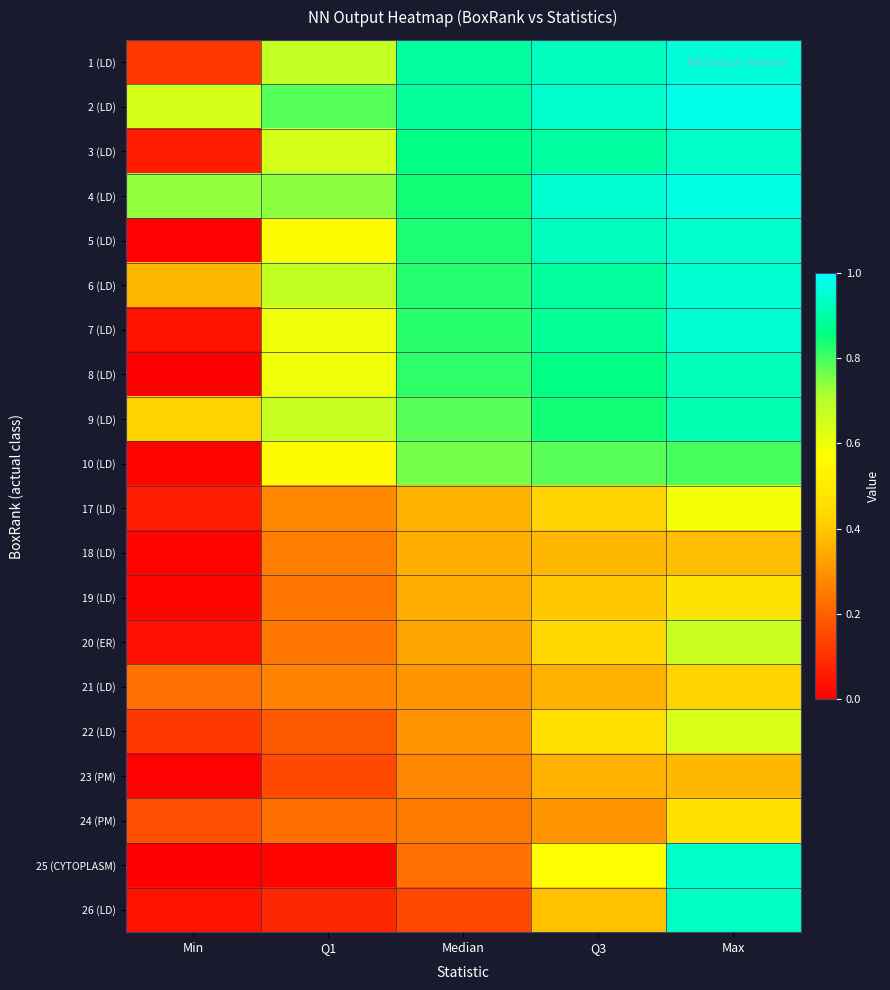

Reading right to left, transcribe all the data shown in this chart.

1 (LD): Max=1.0	Q3=0.9	Median=0.9	Q1=0.7	Min=0.1
2 (LD): Max=1.0	Q3=0.9	Median=0.9	Q1=0.8	Min=0.6
3 (LD): Max=0.9	Q3=0.9	Median=0.9	Q1=0.6	Min=0.1
4 (LD): Max=1.0	Q3=0.9	Median=0.8	Q1=0.7	Min=0.7
5 (LD): Max=0.9	Q3=0.9	Median=0.8	Q1=0.6	Min=0.0
6 (LD): Max=0.9	Q3=0.9	Median=0.8	Q1=0.7	Min=0.4
7 (LD): Max=1.0	Q3=0.9	Median=0.8	Q1=0.6	Min=0.0
8 (LD): Max=0.9	Q3=0.9	Median=0.8	Q1=0.6	Min=0.0
9 (LD): Max=0.9	Q3=0.8	Median=0.8	Q1=0.7	Min=0.4
10 (LD): Max=0.8	Q3=0.8	Median=0.8	Q1=0.6	Min=0.0
17 (LD): Max=0.6	Q3=0.4	Median=0.4	Q1=0.3	Min=0.1
18 (LD): Max=0.4	Q3=0.4	Median=0.4	Q1=0.3	Min=0.0
19 (LD): Max=0.5	Q3=0.4	Median=0.3	Q1=0.2	Min=0.0
20 (ER): Max=0.7	Q3=0.4	Median=0.3	Q1=0.2	Min=0.0
21 (LD): Max=0.4	Q3=0.4	Median=0.3	Q1=0.3	Min=0.2
22 (LD): Max=0.6	Q3=0.5	Median=0.3	Q1=0.2	Min=0.1
23 (PM): Max=0.4	Q3=0.4	Median=0.3	Q1=0.1	Min=0.0
24 (PM): Max=0.5	Q3=0.3	Median=0.2	Q1=0.2	Min=0.2
25 (CYTOPLASM): Max=0.9	Q3=0.6	Median=0.2	Q1=0.0	Min=0.0
26 (LD): Max=0.9	Q3=0.4	Median=0.2	Q1=0.1	Min=0.0